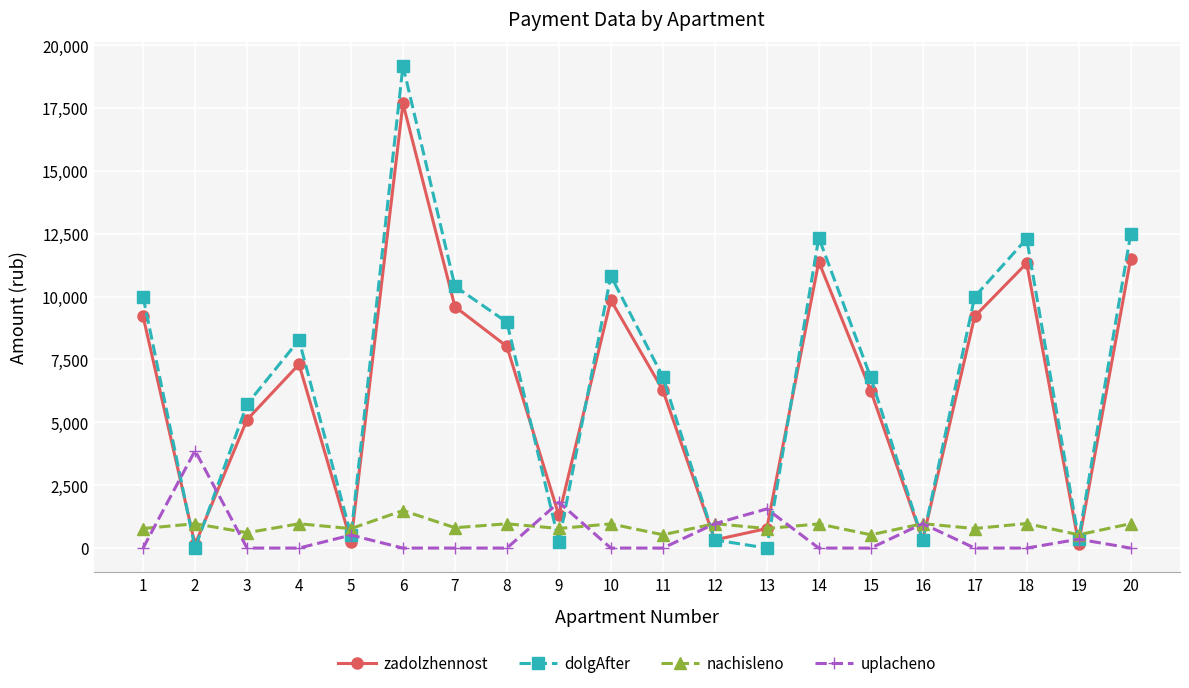

What is the spread (max minus min) of values at 14?

12346.3